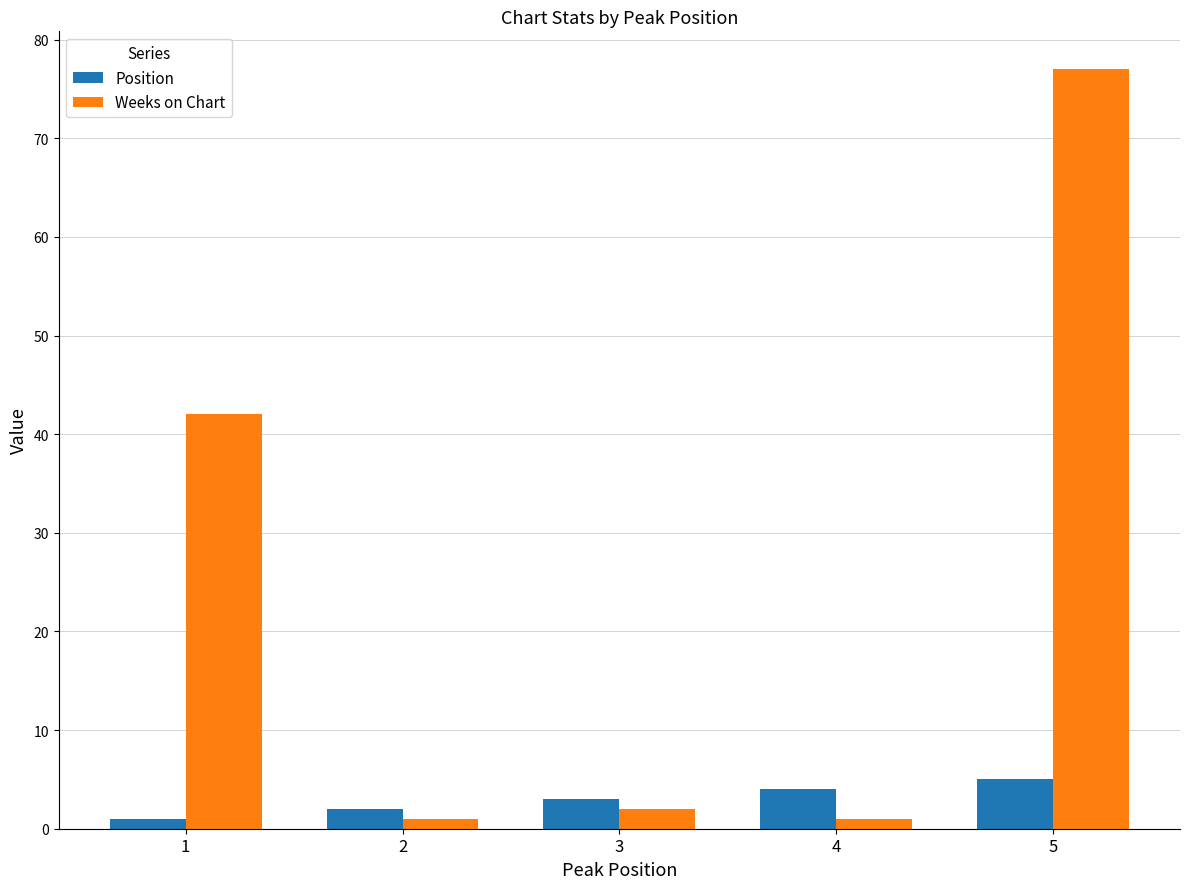

The Weeks on Chart series shows 1 at 2. True or false?

True